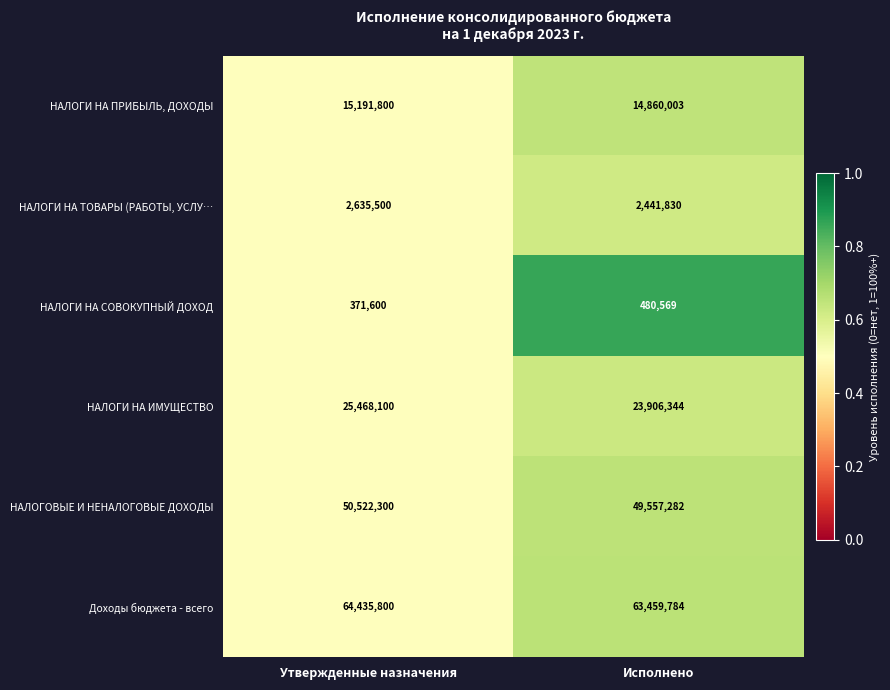

Which series has the largest total across all categories?

Доходы бюджета - всего